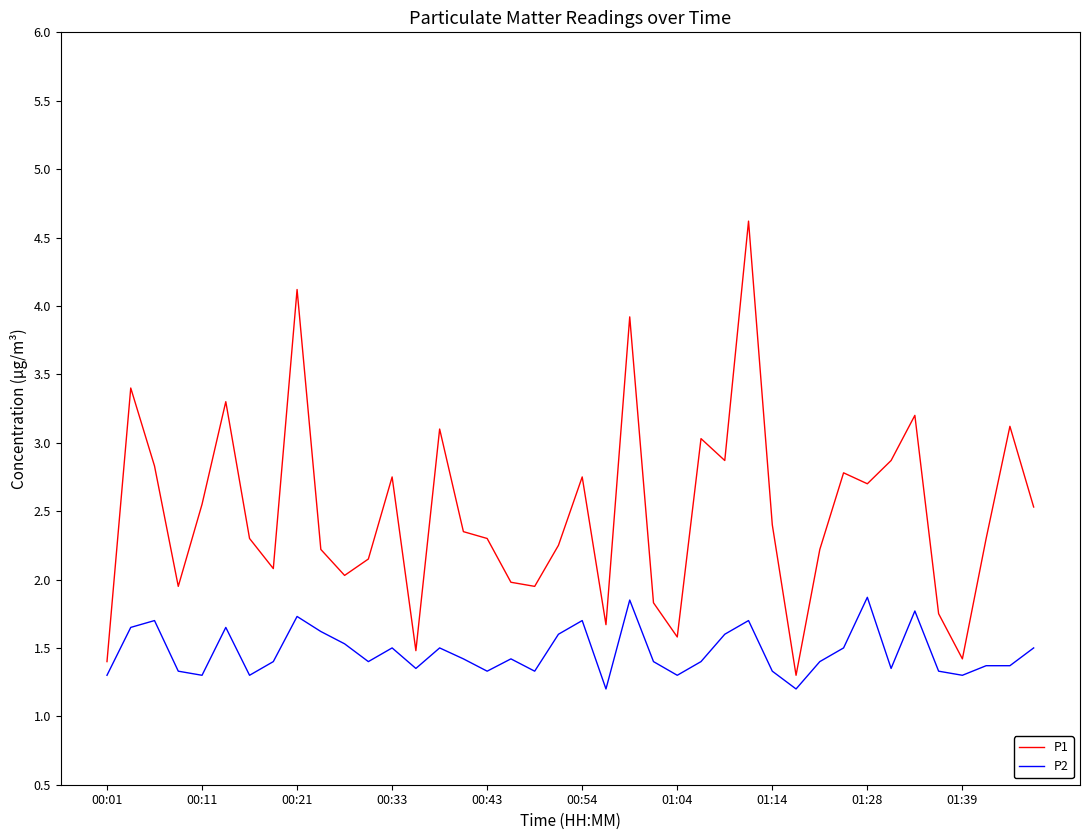

True or false: P1 and P2 intersect in this chart.

False